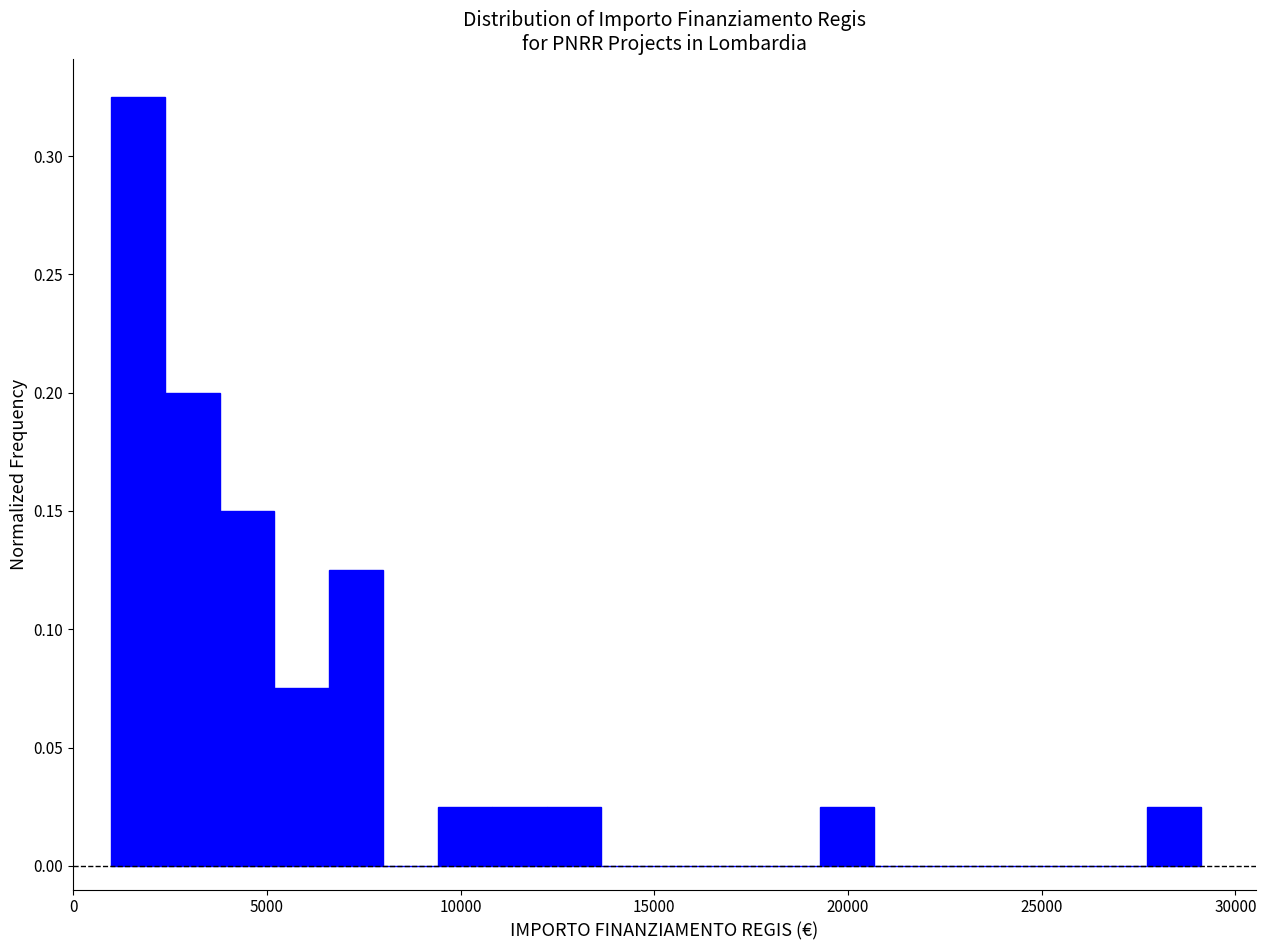

Around what value on the x-axis is the tallest bar? Give the approximate position of its centre, as read against the axis.

1500